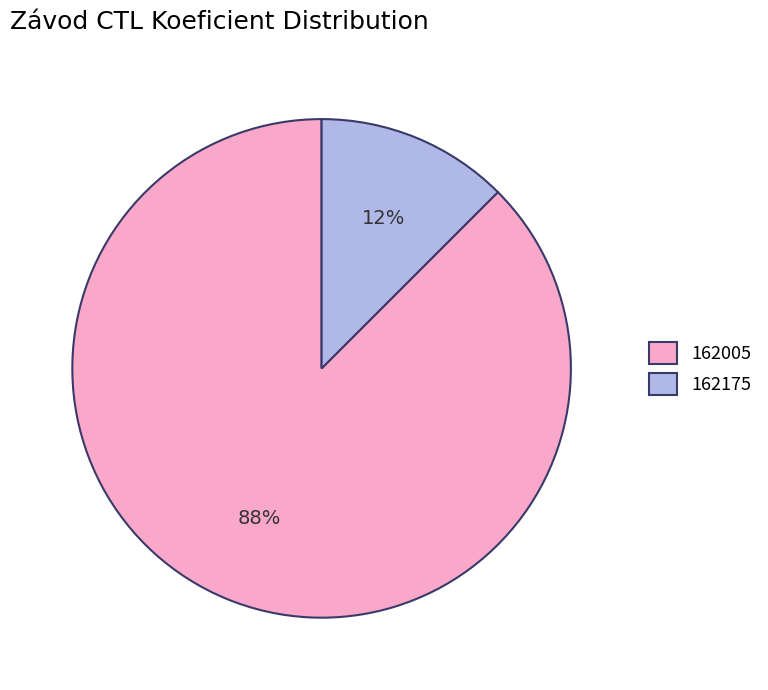

Is 162005 the majority of the pie?

Yes